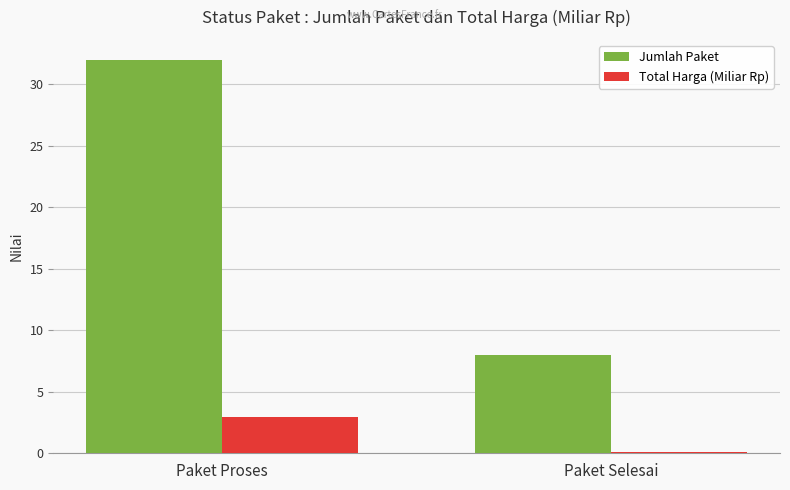

Reading left to right, list all the values displayed in this chart.

Jumlah Paket: Paket Proses=32.0	Paket Selesai=8.0
Total Harga (Miliar Rp): Paket Proses=2.9	Paket Selesai=0.1